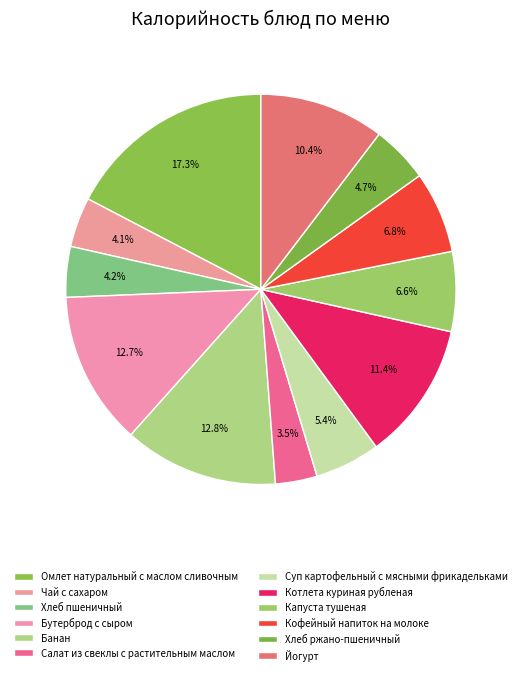

Does Кофейный напиток на молоке represent more than half of the total?

No